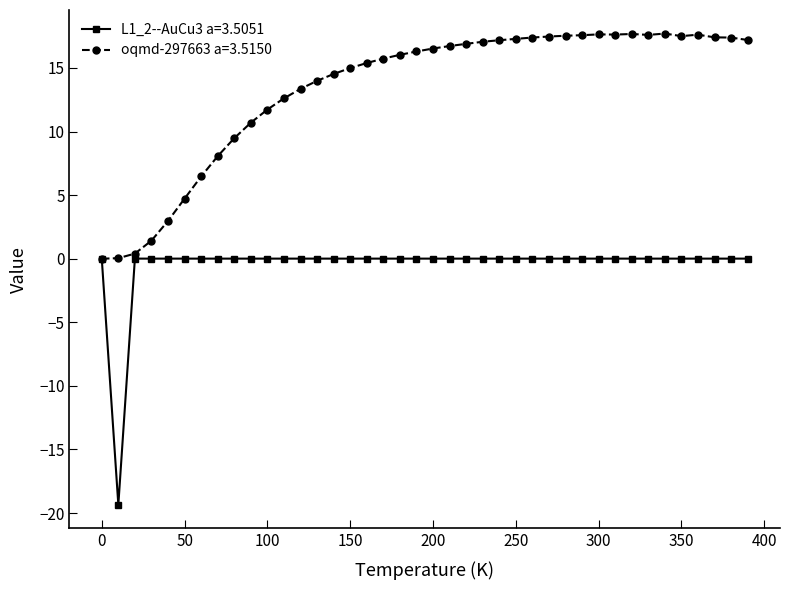

What is the greatest value displayed?

17.7